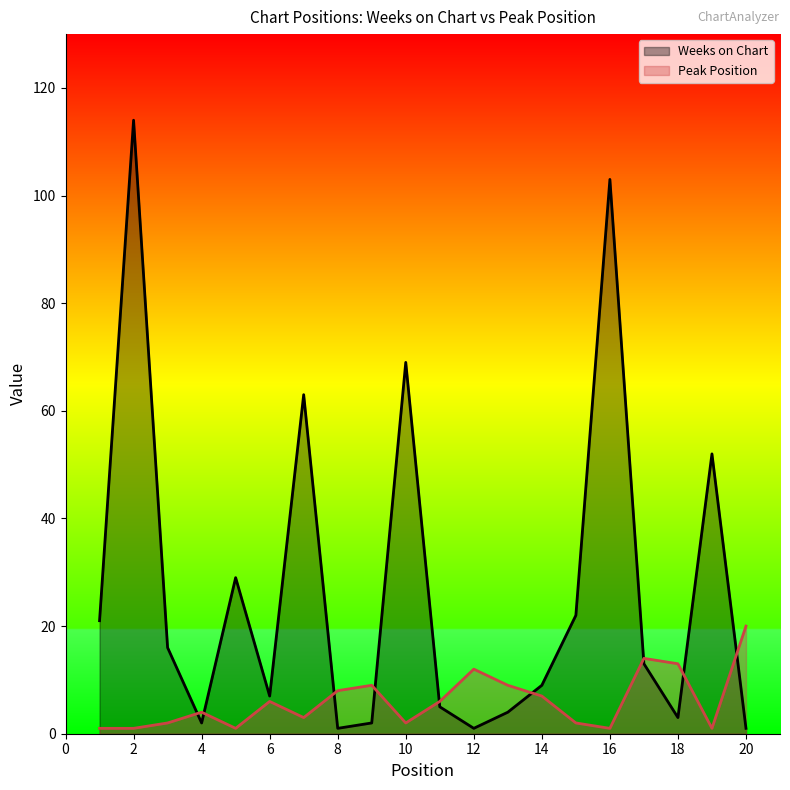

True or false: Peak Position and Weeks on Chart intersect in this chart.

True